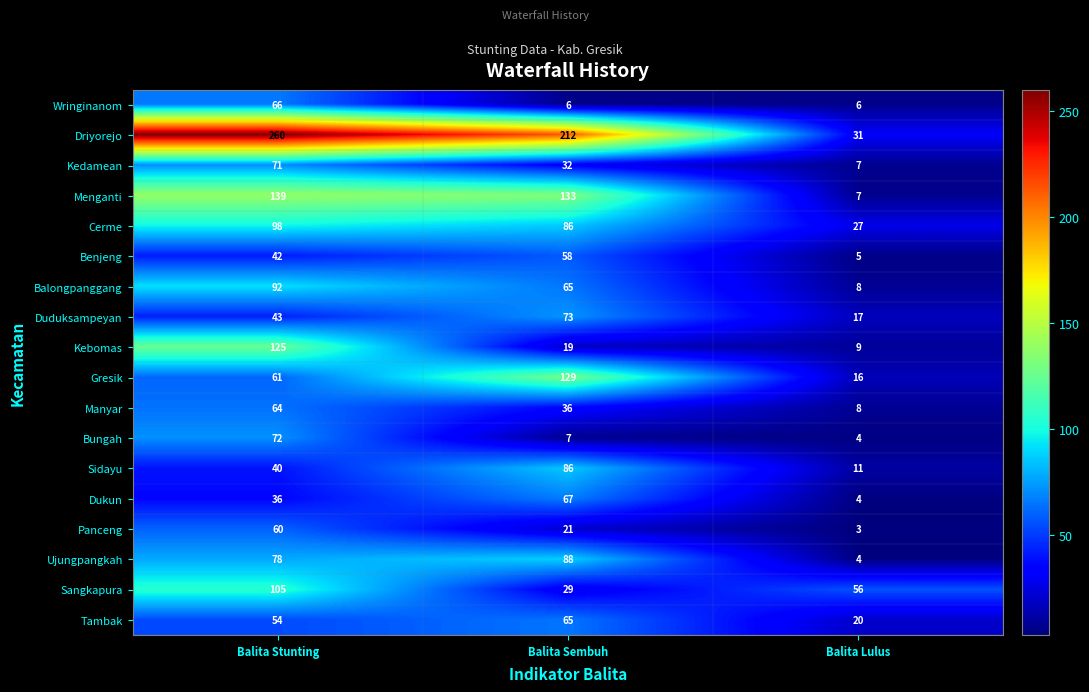

At which category is the sum across all series the highest?

Balita Stunting